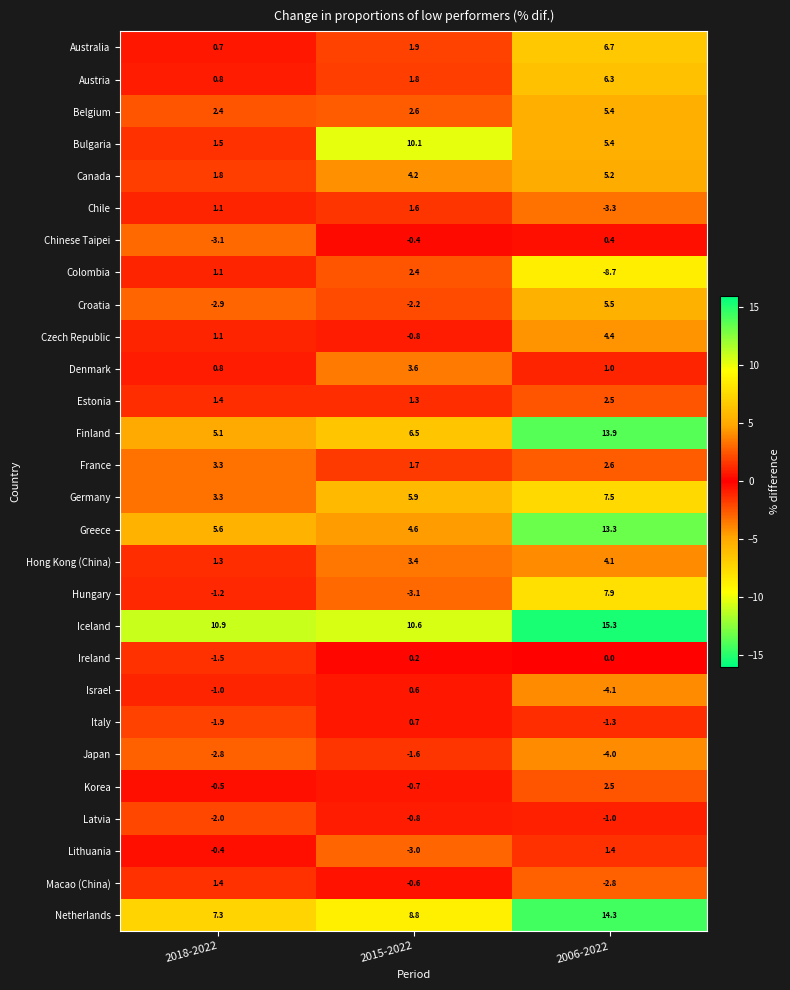

At which label is Macao (China) closest to 0?

2015-2022